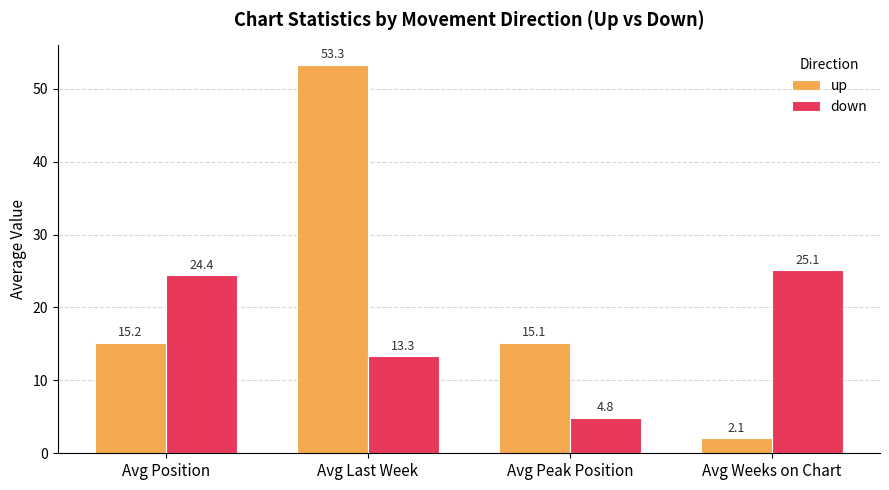

What is the total value across all series at Avg Weeks on Chart?

27.1